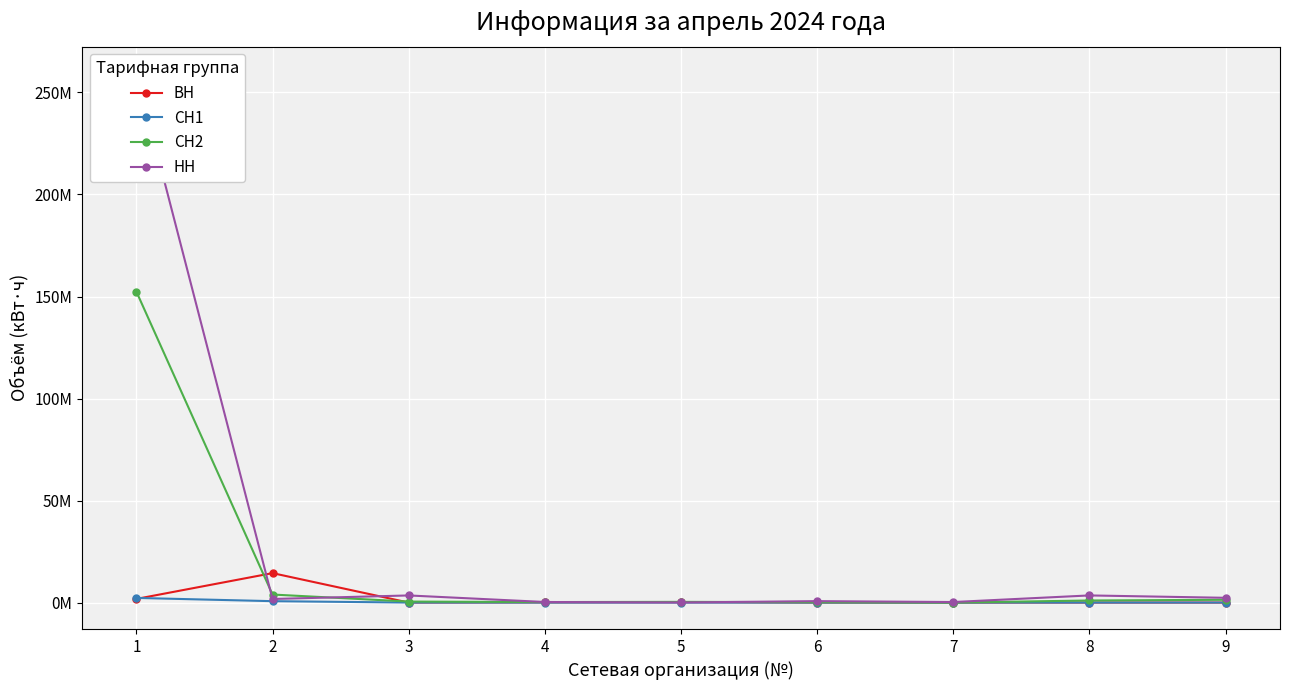

True or false: СН1 has a value of -721513 at 6.

False